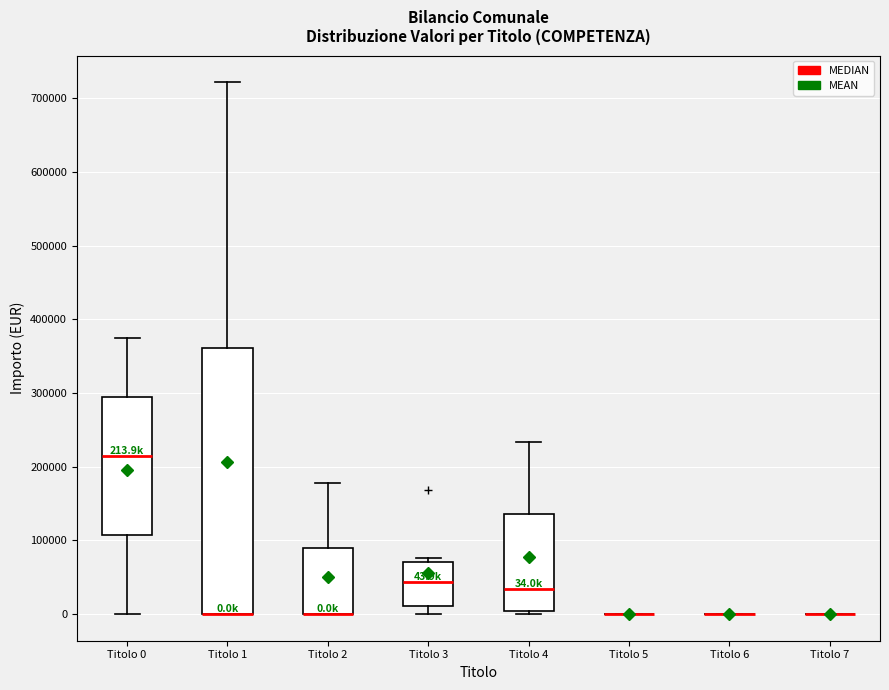

Which box is the tallest, from its lower edge to its upper edge?

Titolo 1